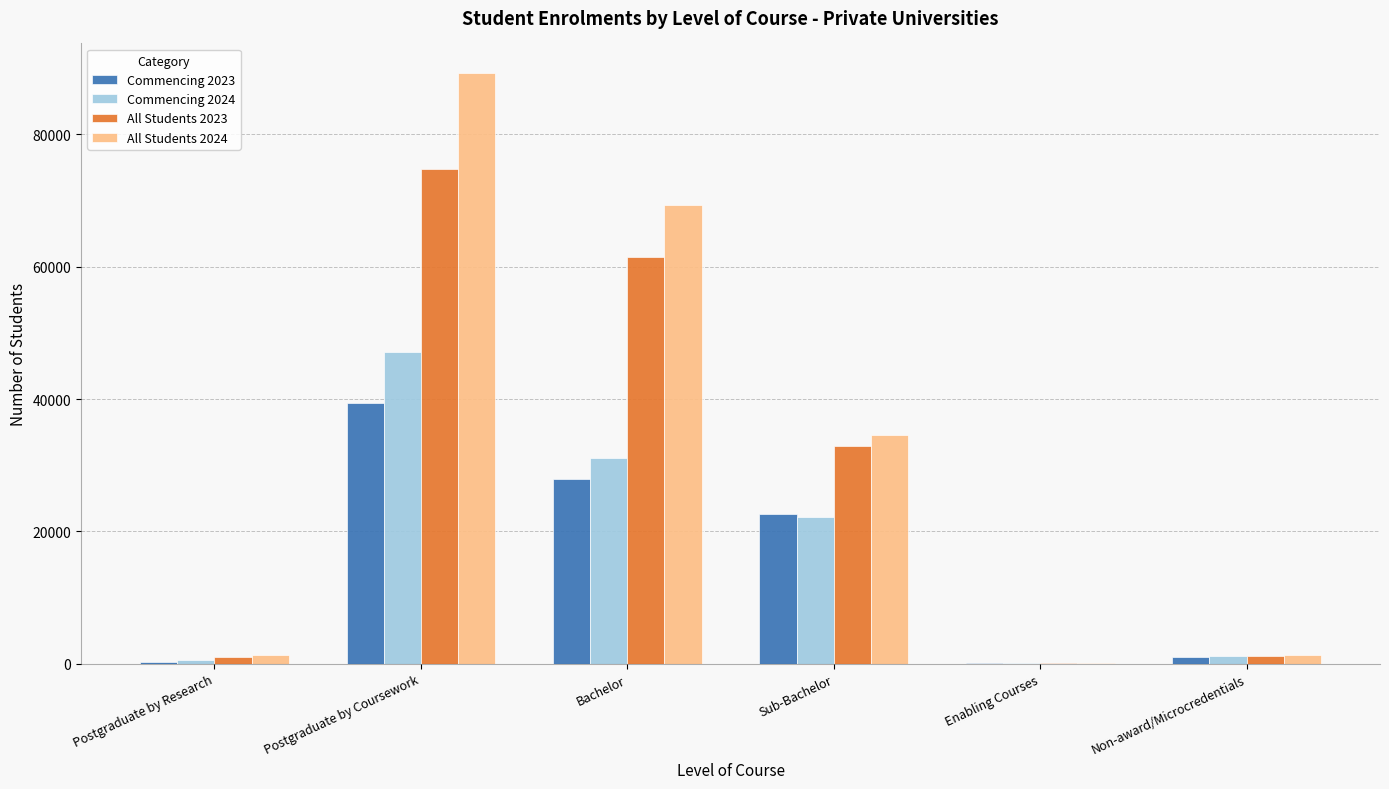

What is the greatest value displayed?

89244